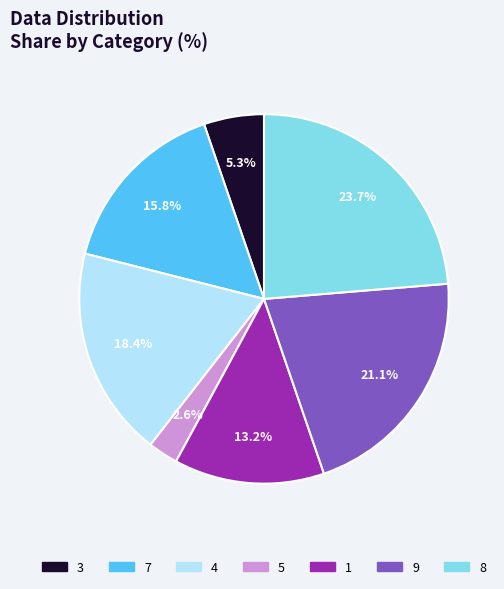

How many segments does this pie chart have?

7